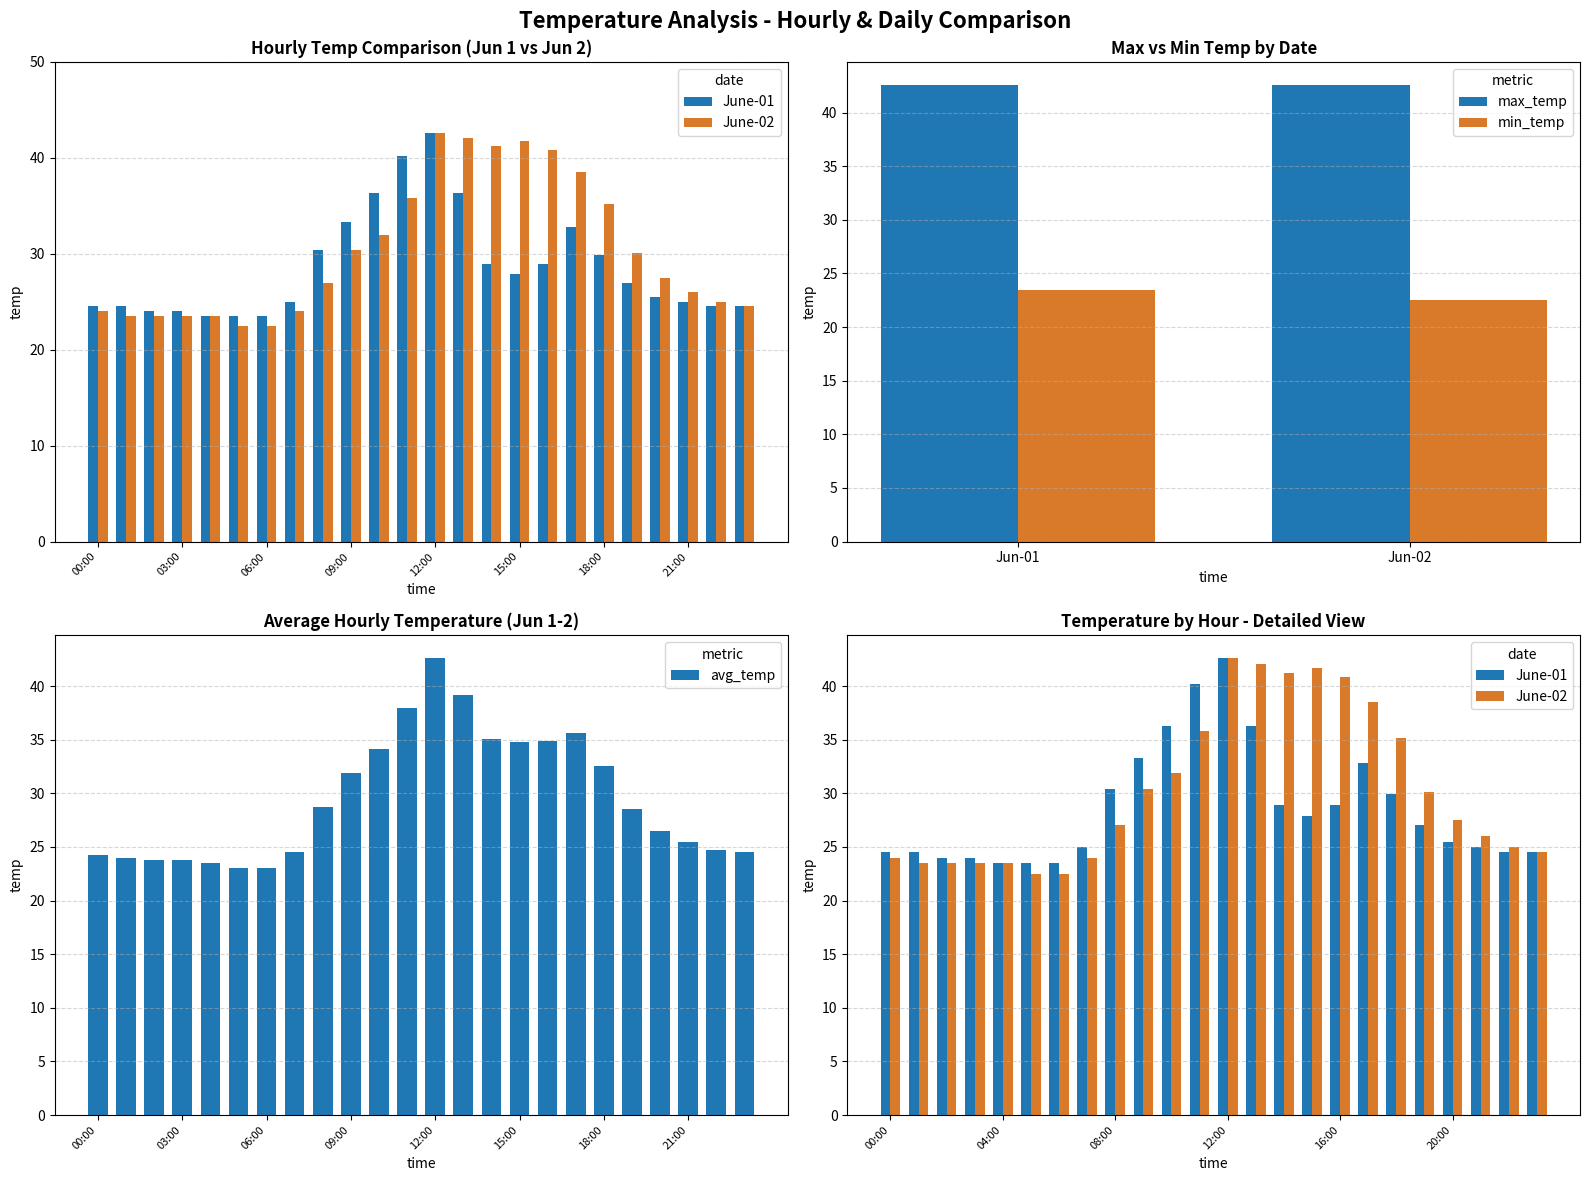

List the series in order of their peak value, lowest first.

min_temp, max_temp